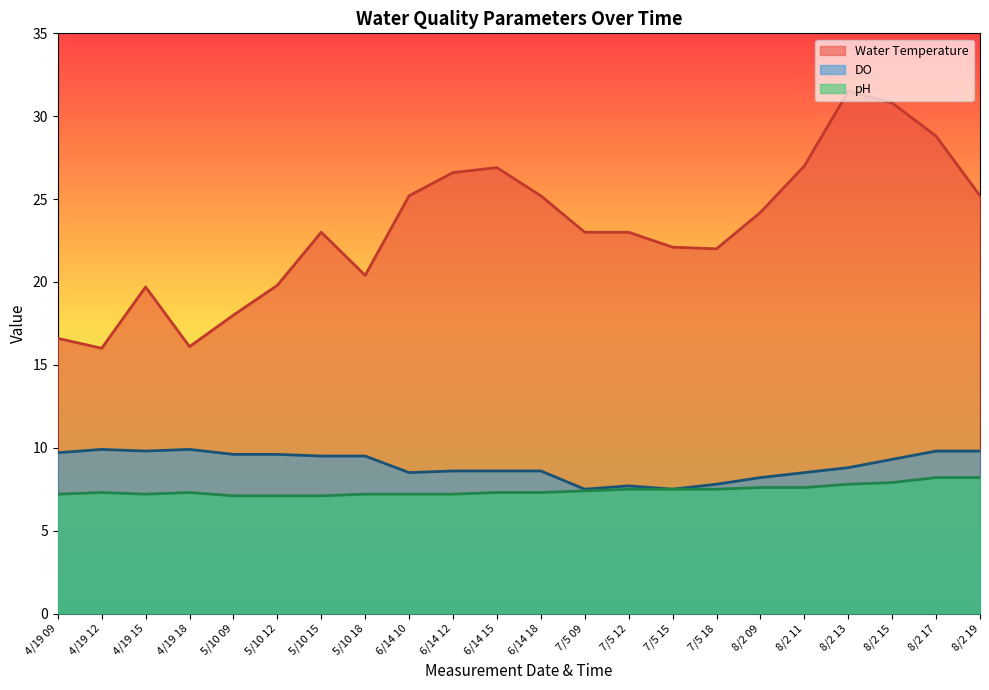

At which category does pH reach its first local valley?

4/19 15